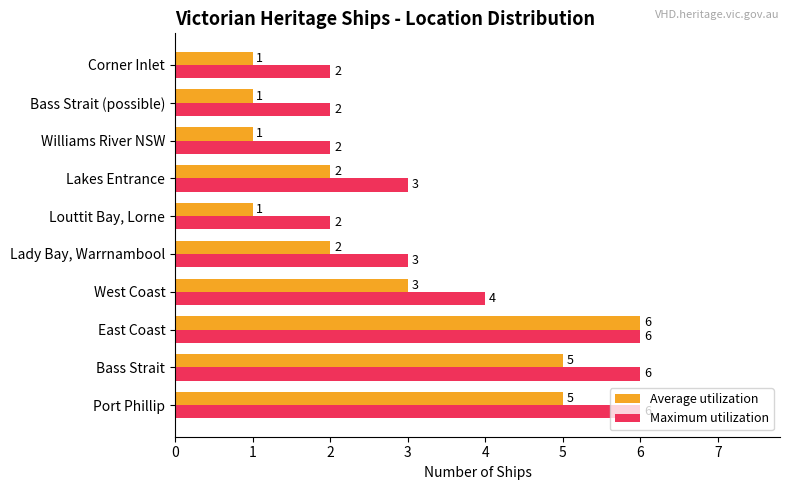

At Corner Inlet, list the series in order from smallest to largest.

Average utilization, Maximum utilization